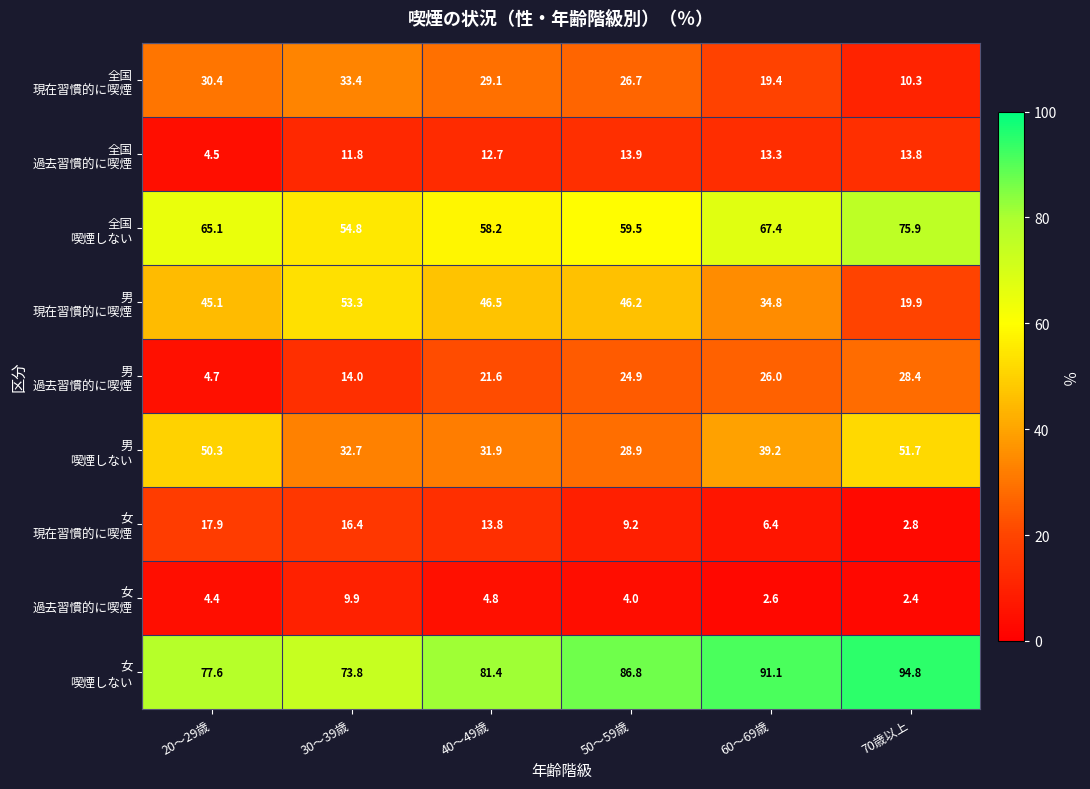

What is the total value across all series at 40～49歳?

300.0